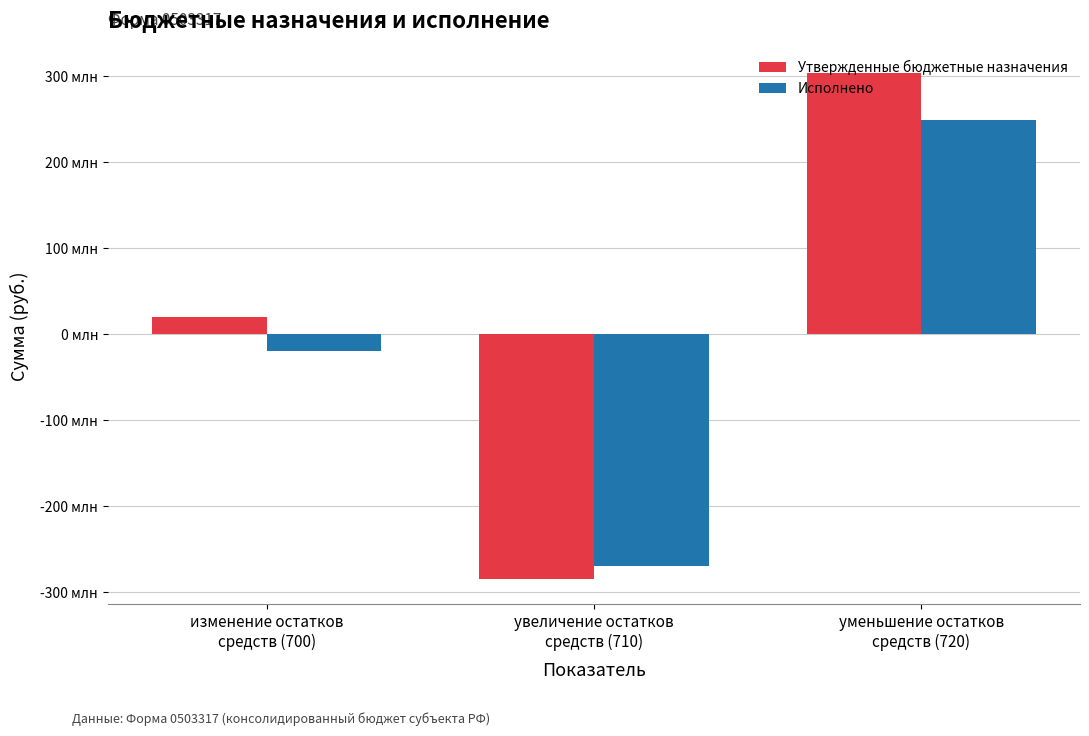

List the series in order of their peak value, lowest first.

Исполнено, Утвержденные бюджетные назначения